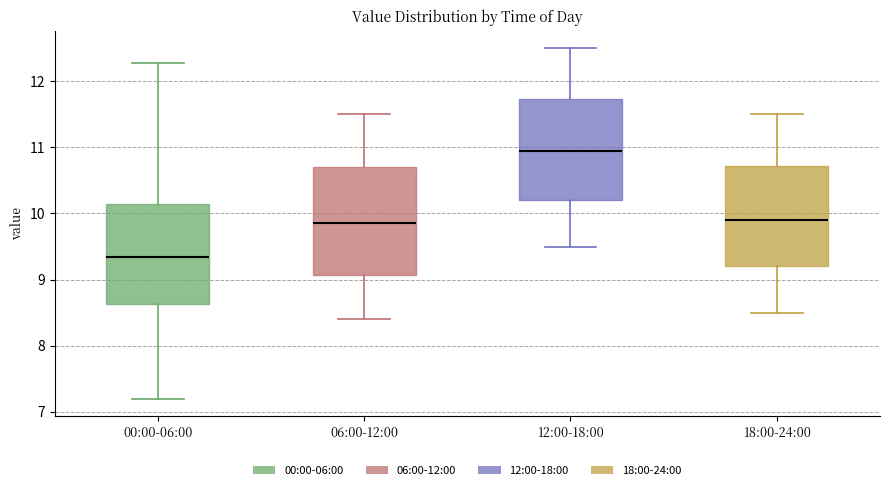

Which box has the lowest median line?

00:00-06:00